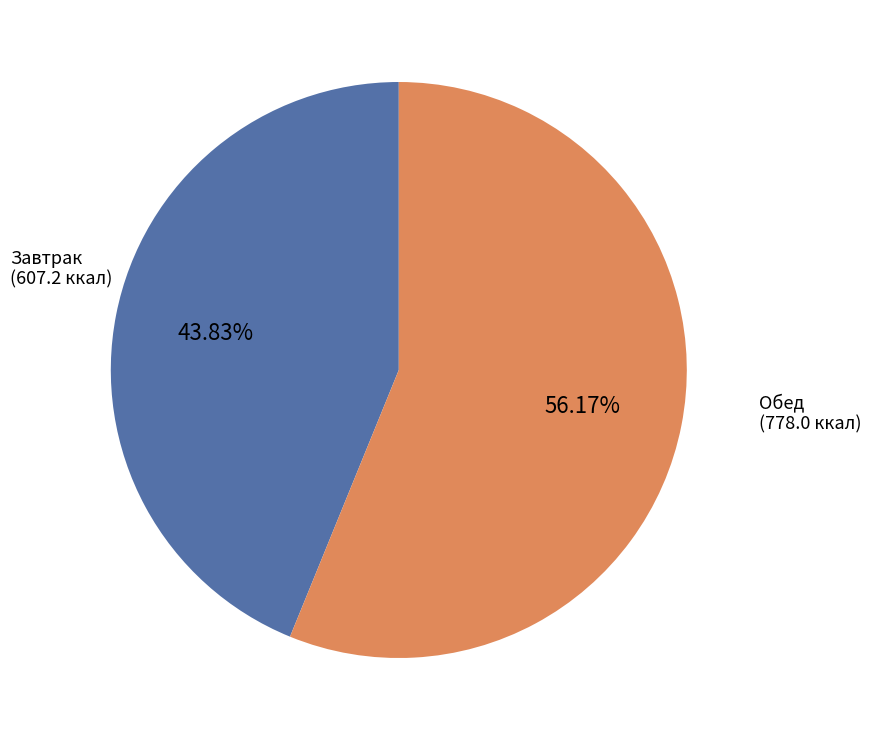

True or false: Завтрак accounts for 35% of the total.

False